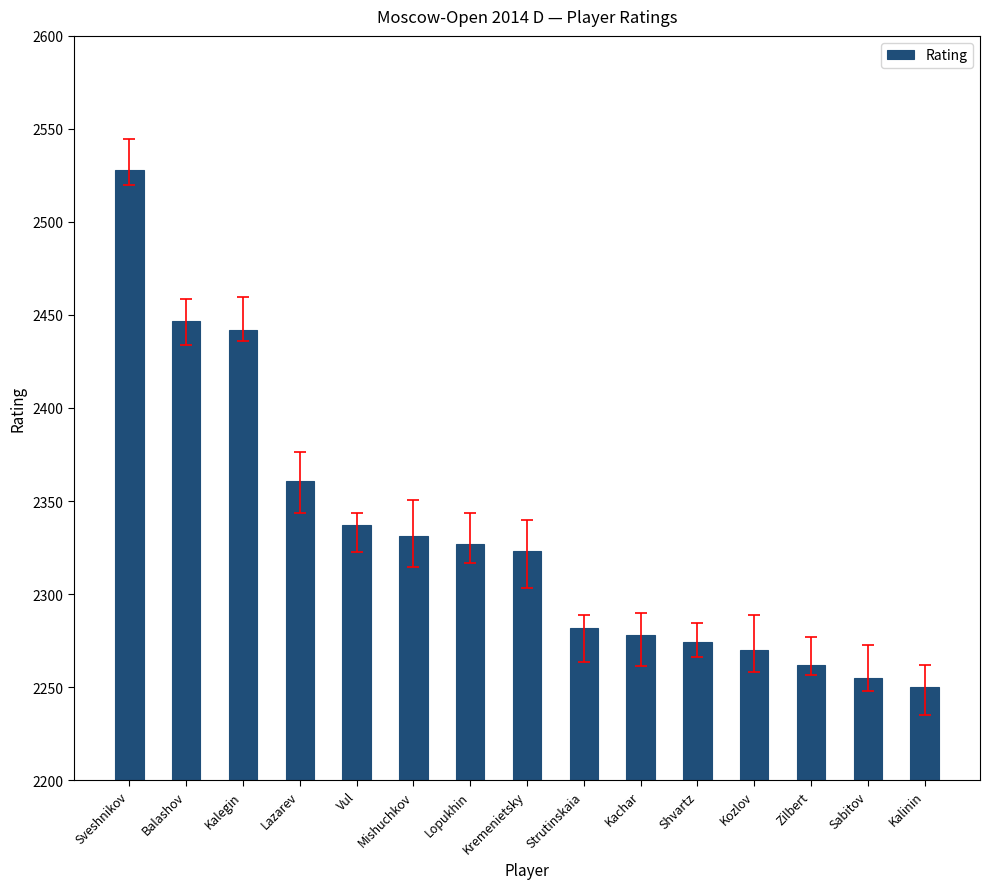

At which label does the data first exceed 123?

Sveshnikov